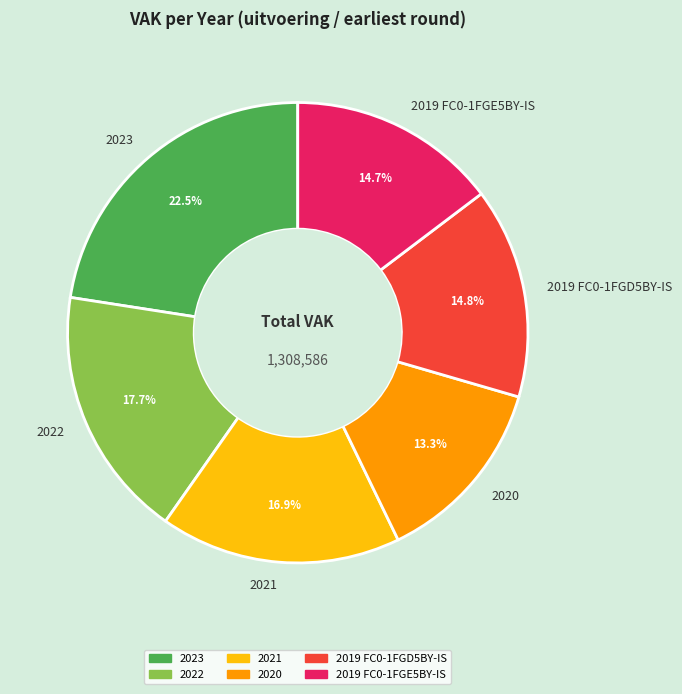

Which category has the smallest portion of the pie?

2020